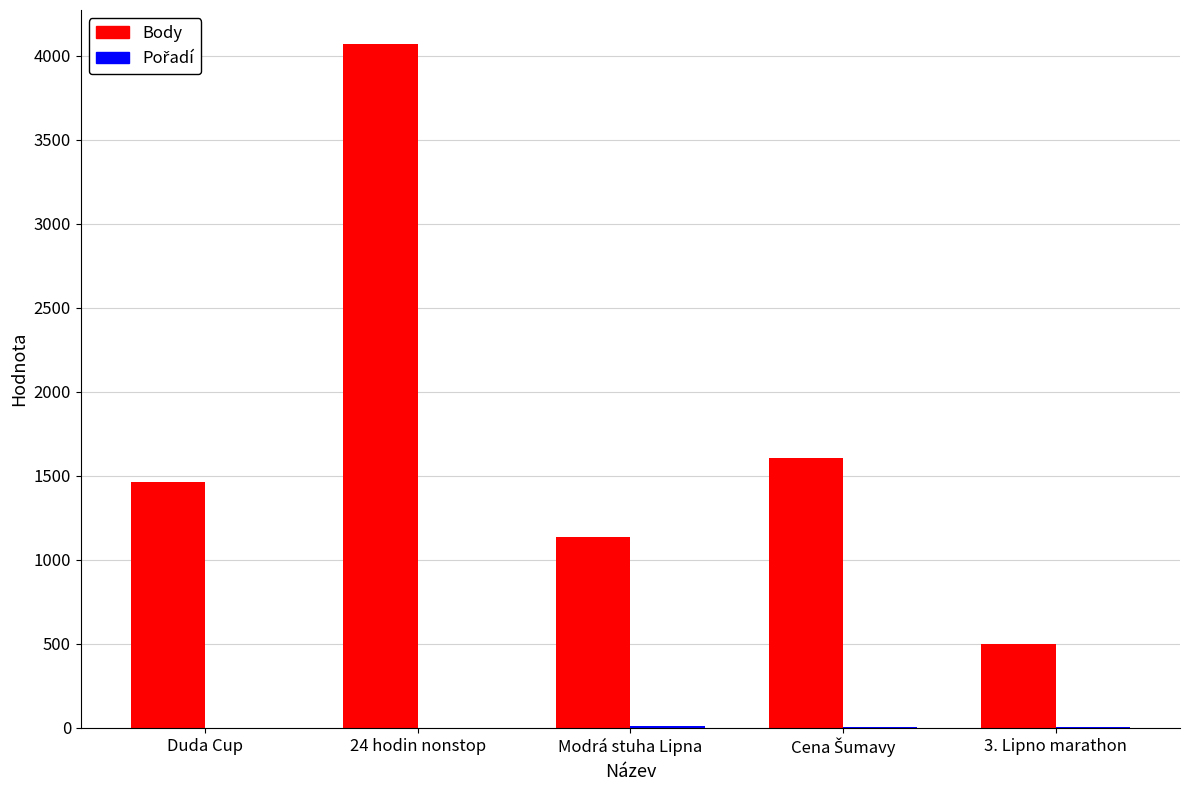

What is the sum of all Body values?

8778